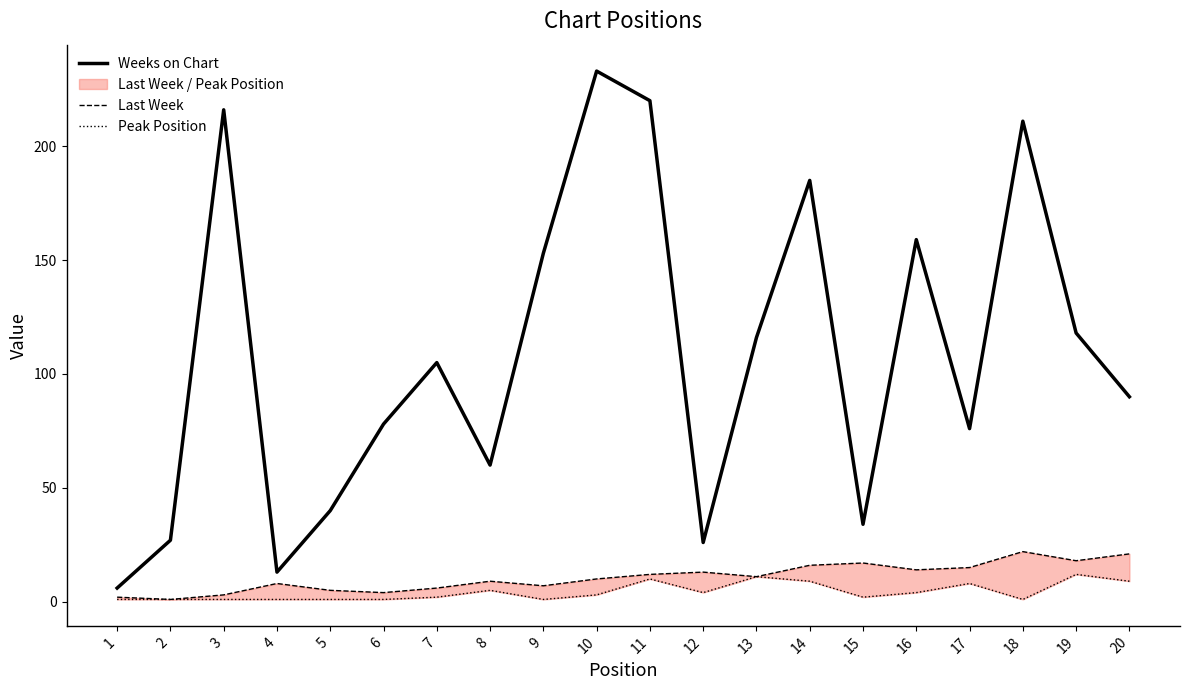

True or false: Last Week and Peak Position intersect in this chart.

False